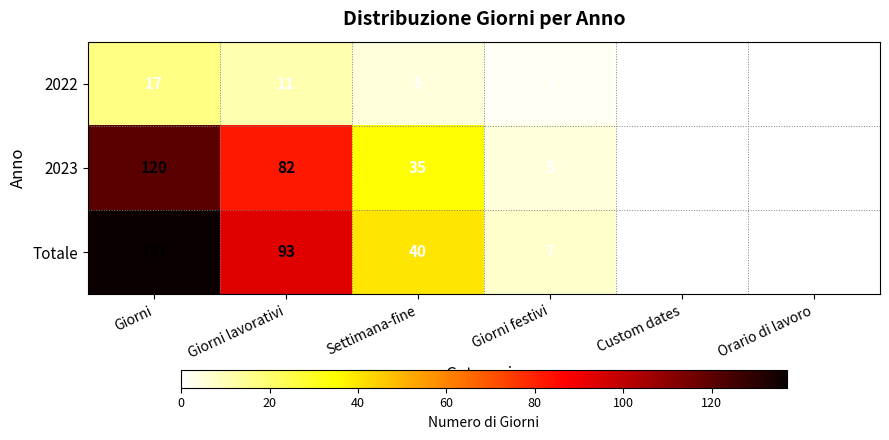

True or false: 2022 has a value of 2 at Giorni festivi.

True